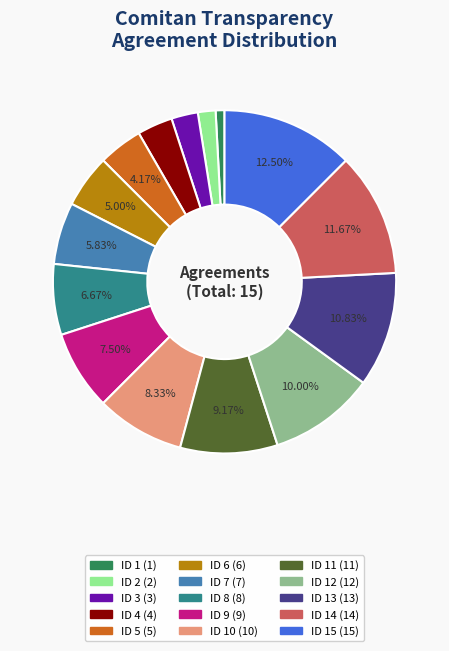

Does any single category account for the majority?

No